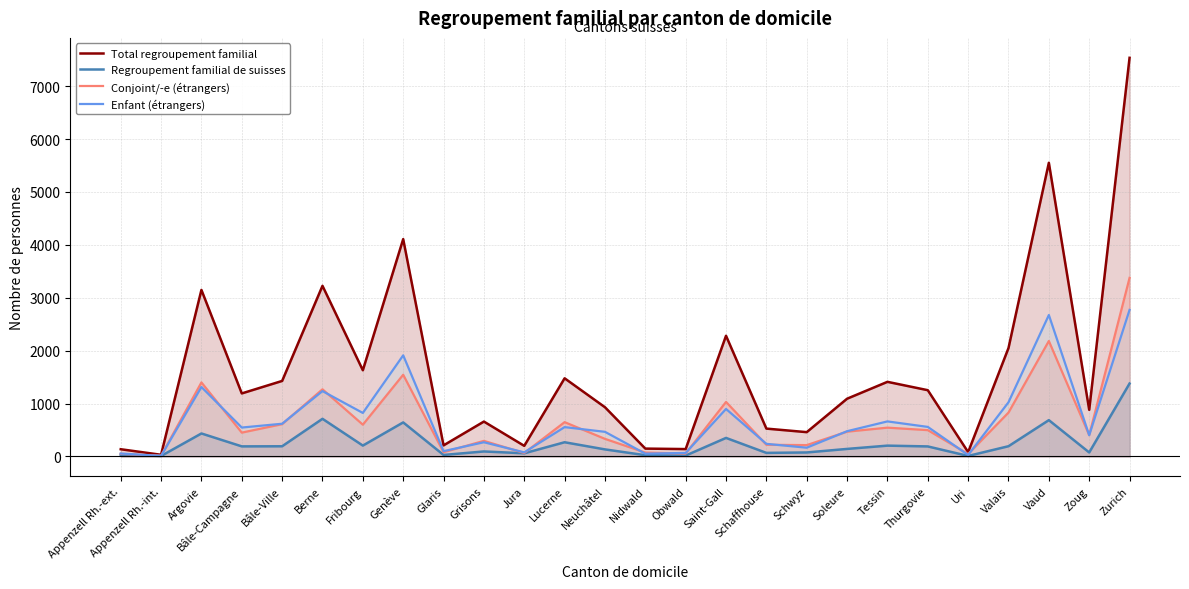

What is the total value across all series at Vaud?

11092